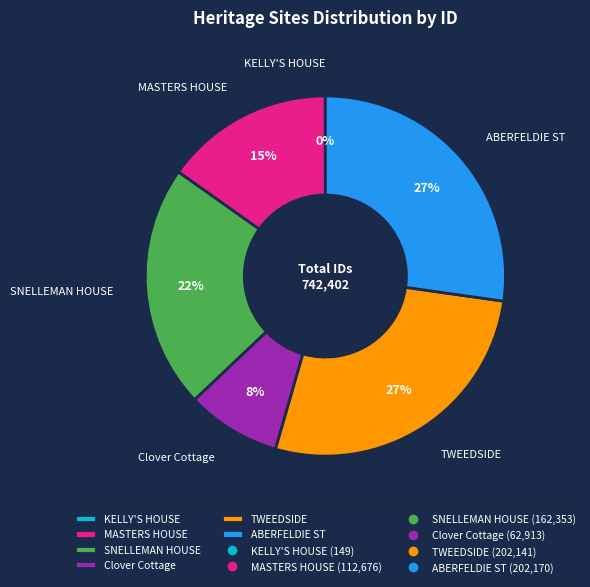

Does SNELLEMAN HOUSE represent more than half of the total?

No